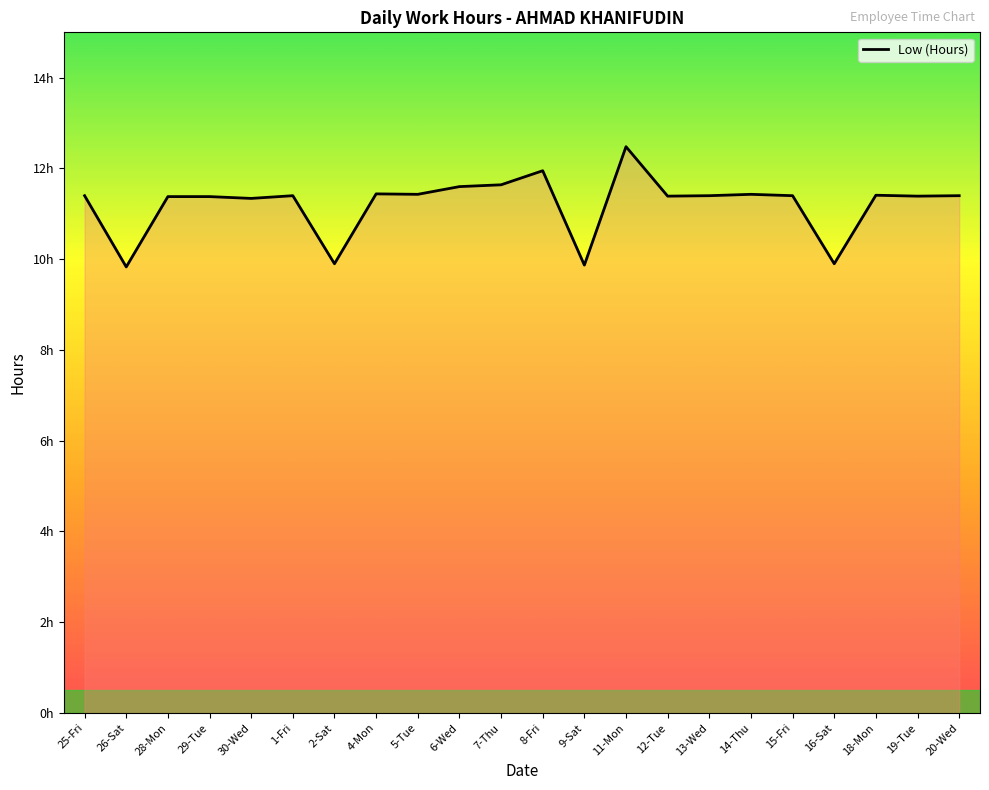

Reading right to left, list all the values displayed in this chart.

11.4	11.4	11.4	9.9	11.4	11.4	11.4	11.4	12.5	9.9	11.9	11.6	11.6	11.4	11.4	9.9	11.4	11.3	11.4	11.4	9.8	11.4